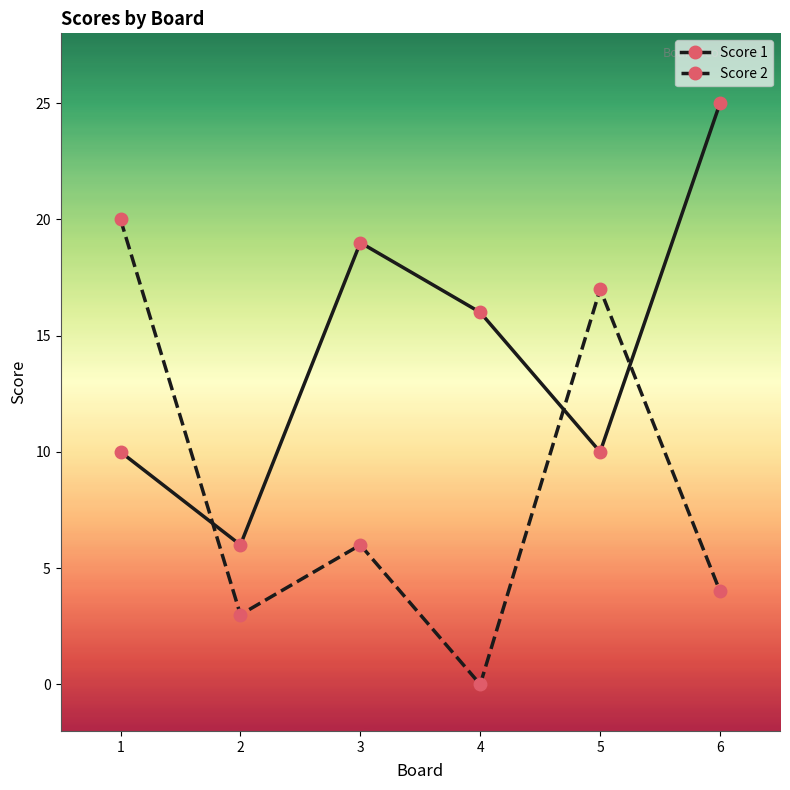

How many positive values does the Score 2 series have?

5